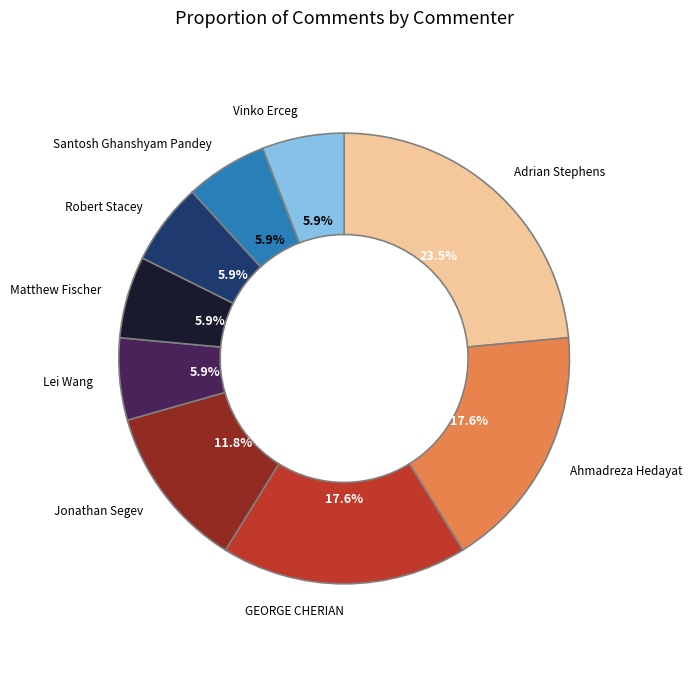

What percentage do Matthew Fischer and Ahmadreza Hedayat together represent?

23.5%